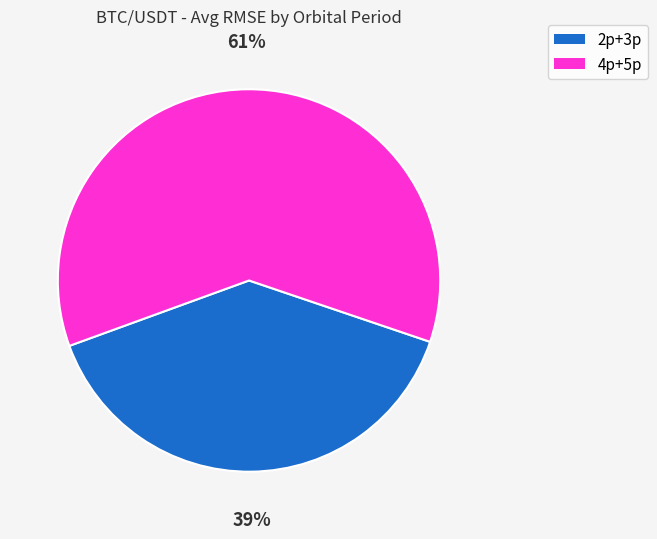

To the nearest percent, what is the average slice percentage?

50%